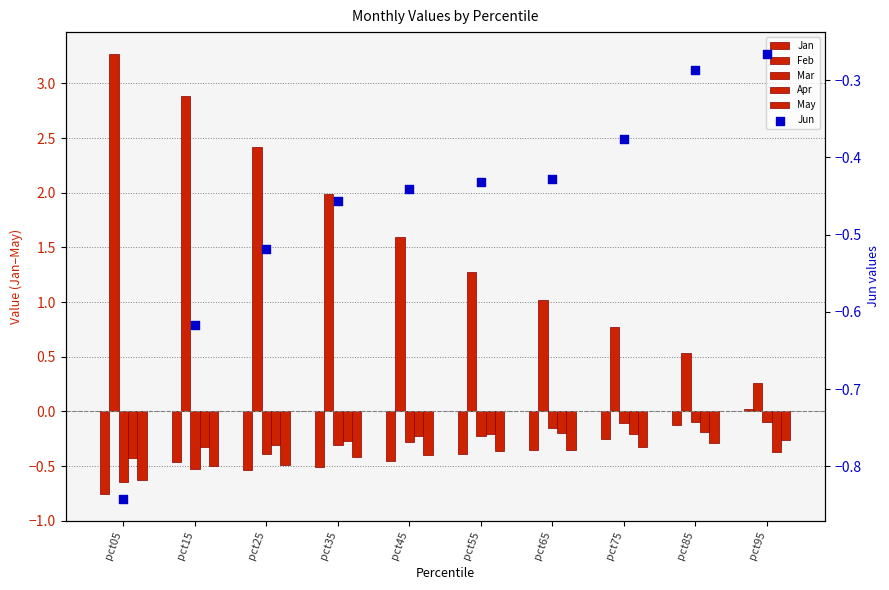

At how many categories does at least one series exceed 1?

7